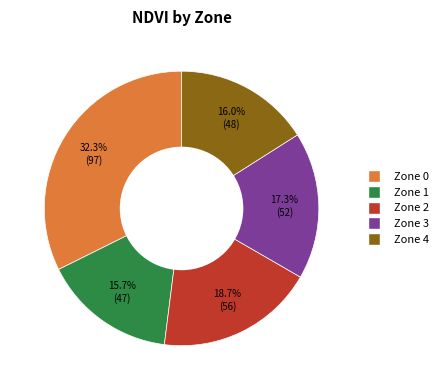

How many segments does this pie chart have?

5